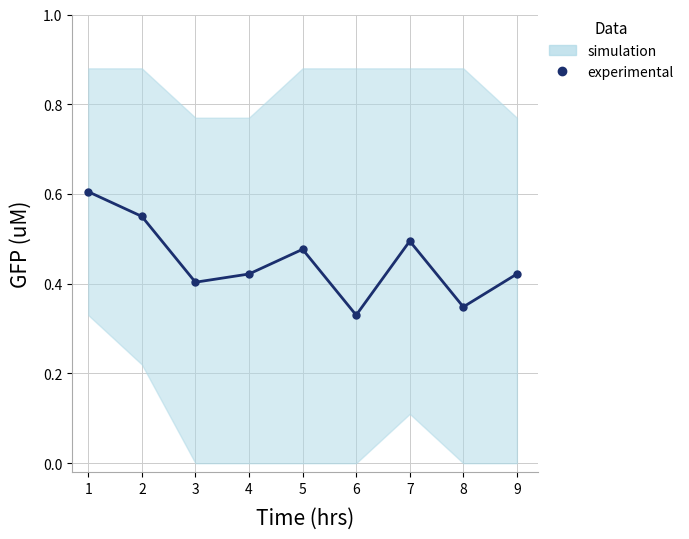

What is the difference between the values at 5 and 6?

0.1